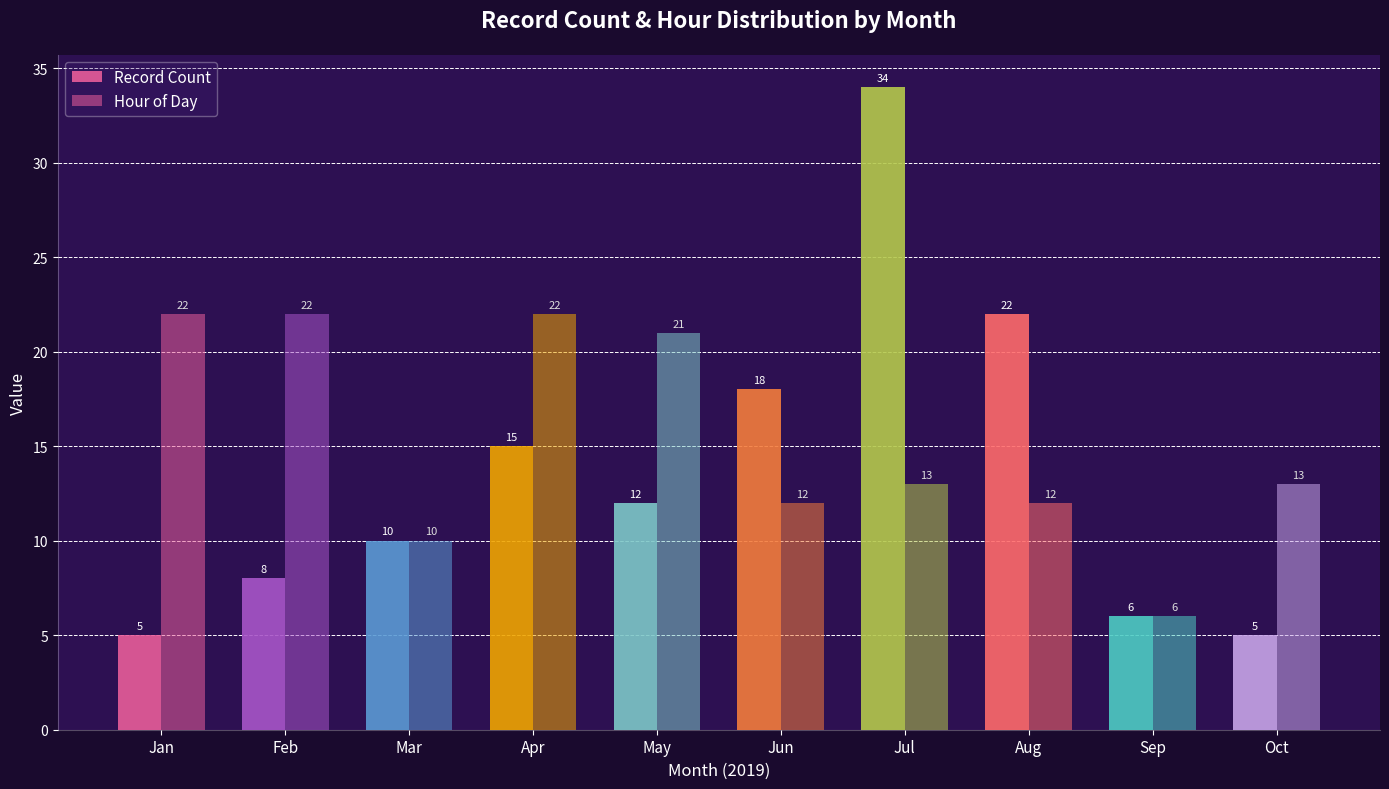

Rank the series at May from highest to lowest value.

Hour of Day, Record Count